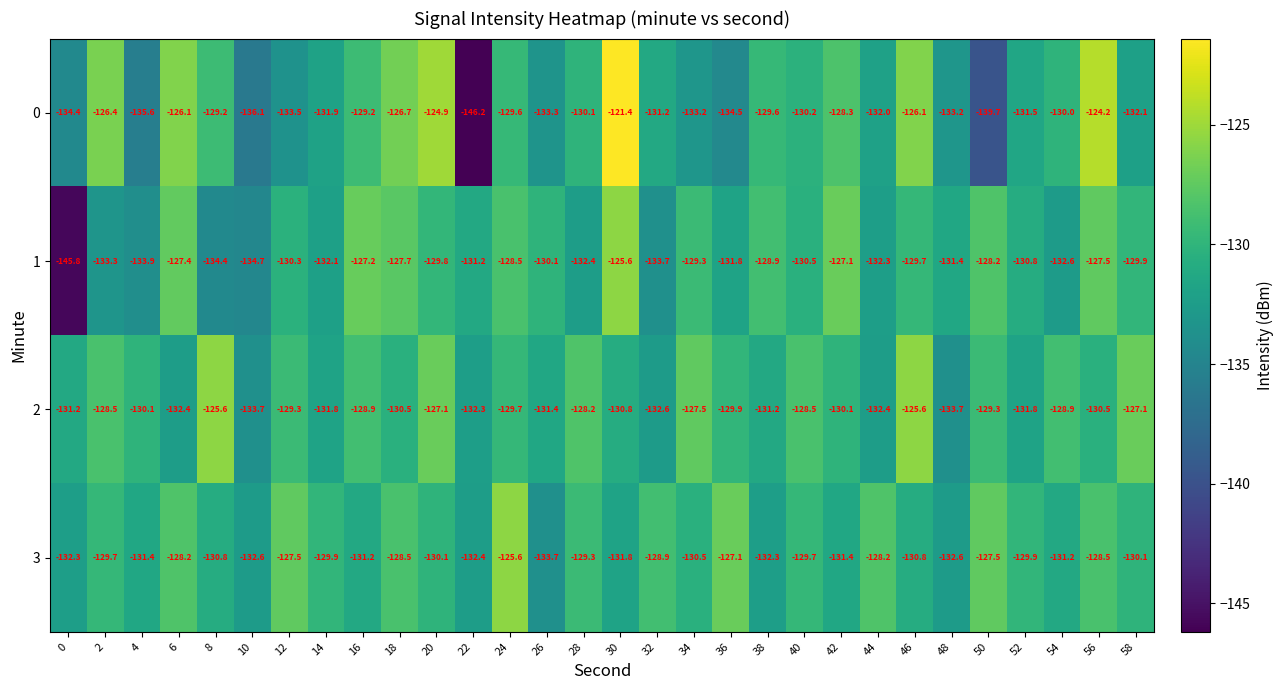

What value does the 3 series have at 34?

-130.5